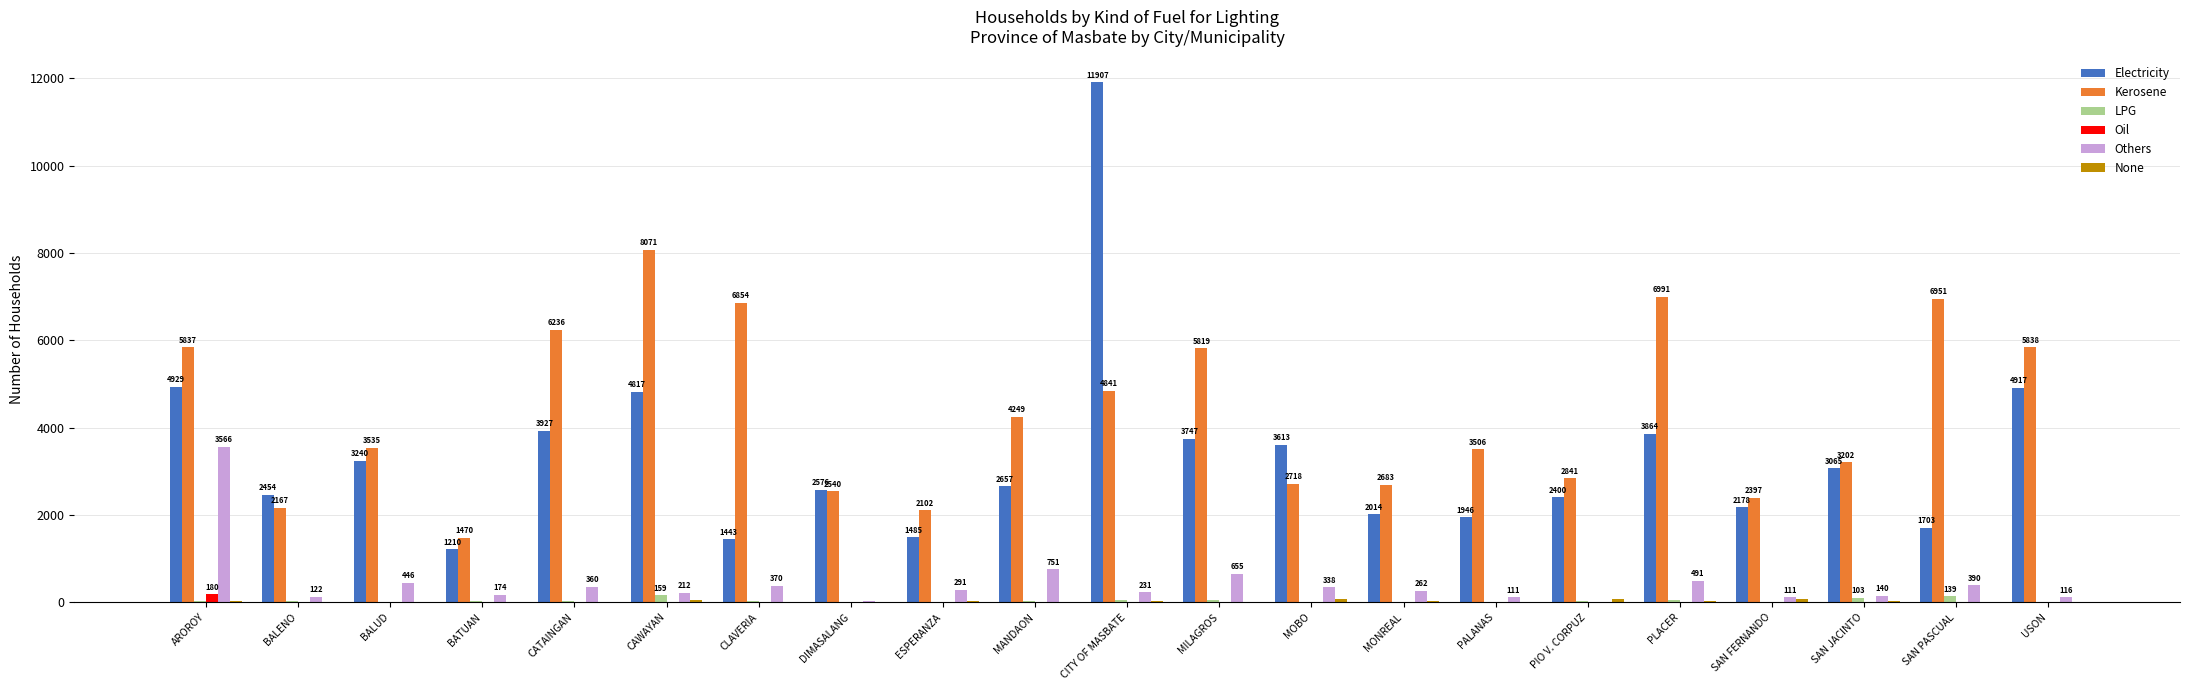

At which category is the sum across all series the highest?

CITY OF MASBATE